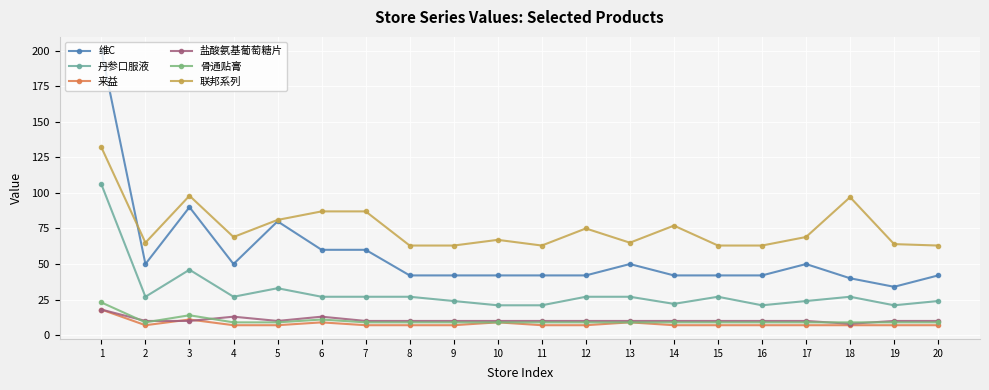

What is the sum of the 联邦系列 values at 4 and 6?

156